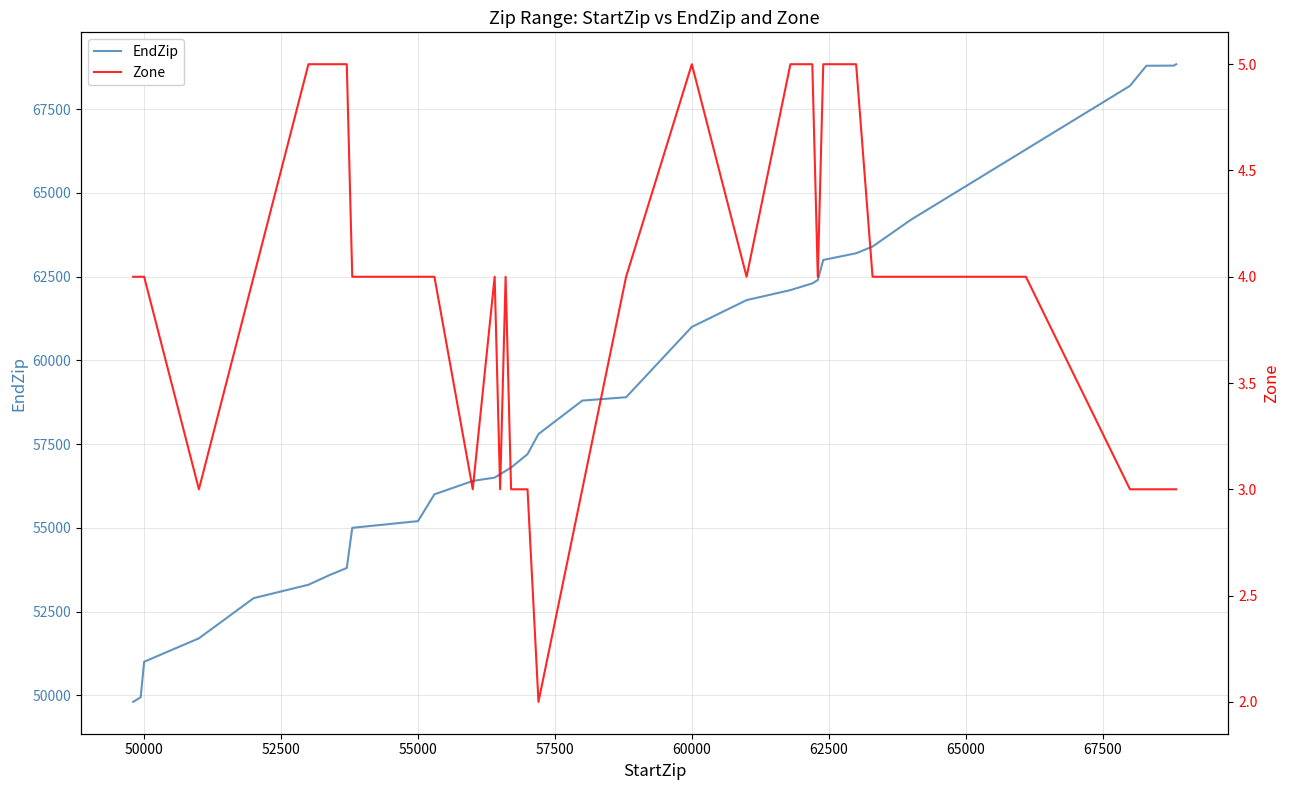

How many lines are shown in the chart?

2